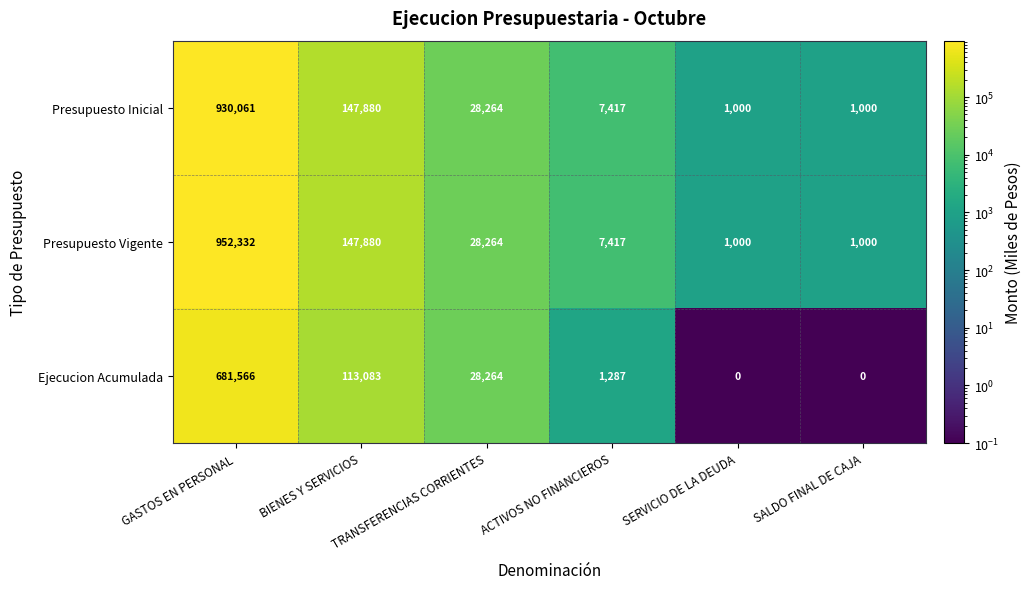

What is the sum of all Ejecucion Acumulada values?

824200